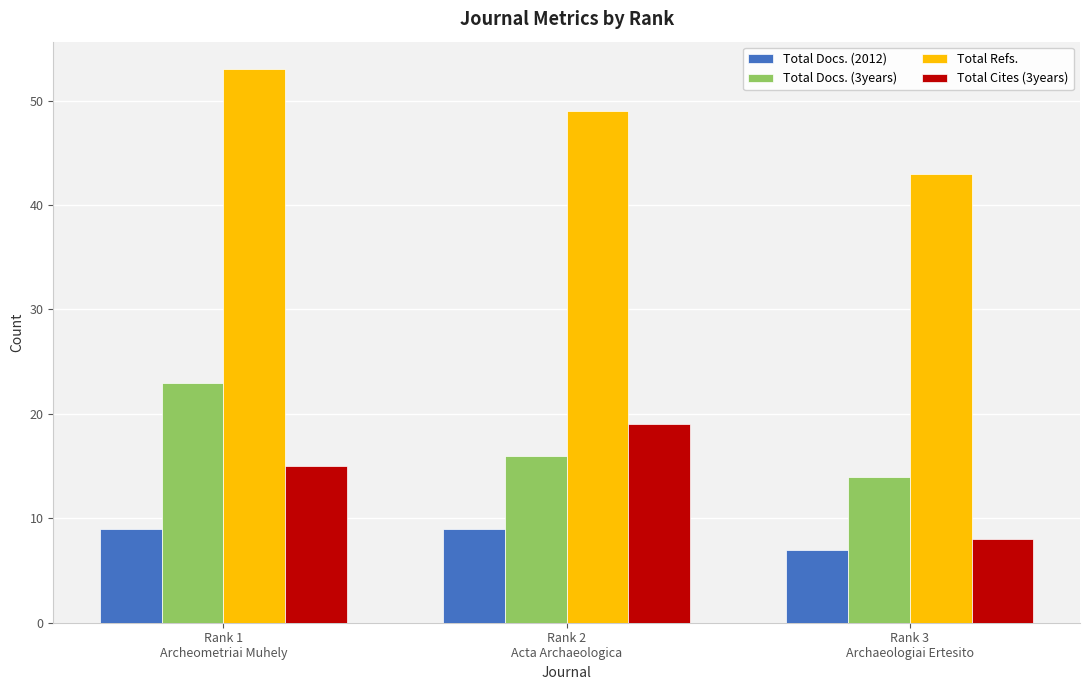

What is the label of the 2nd bar from the left?

Rank 2
Acta Archaeologica